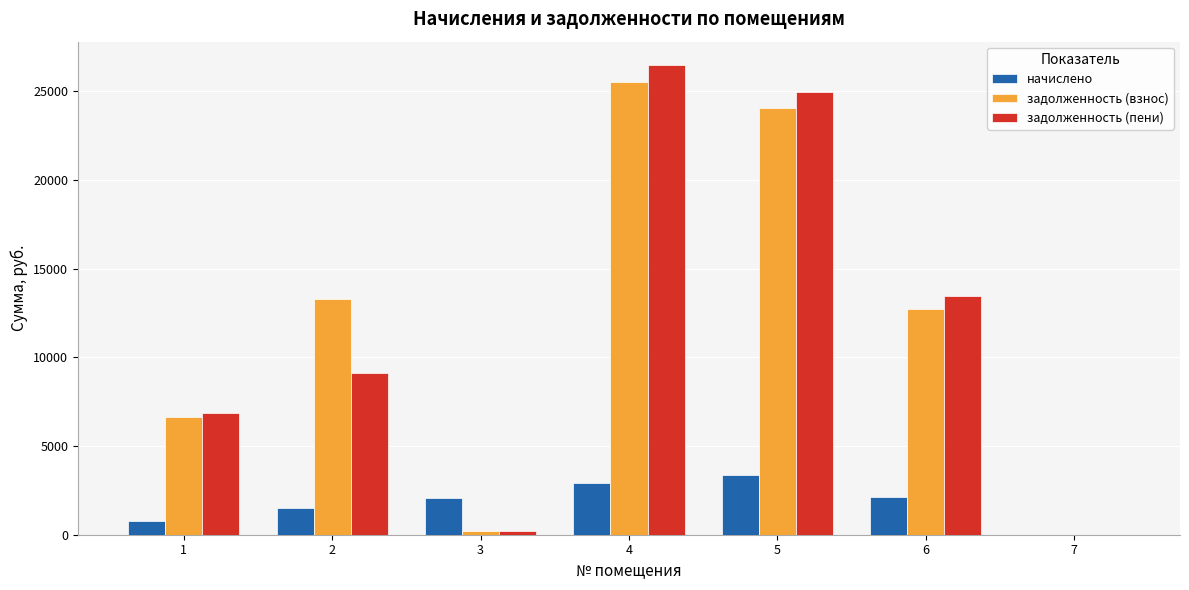

What is the sum of the начислено values at 4 and 5?

6318.0